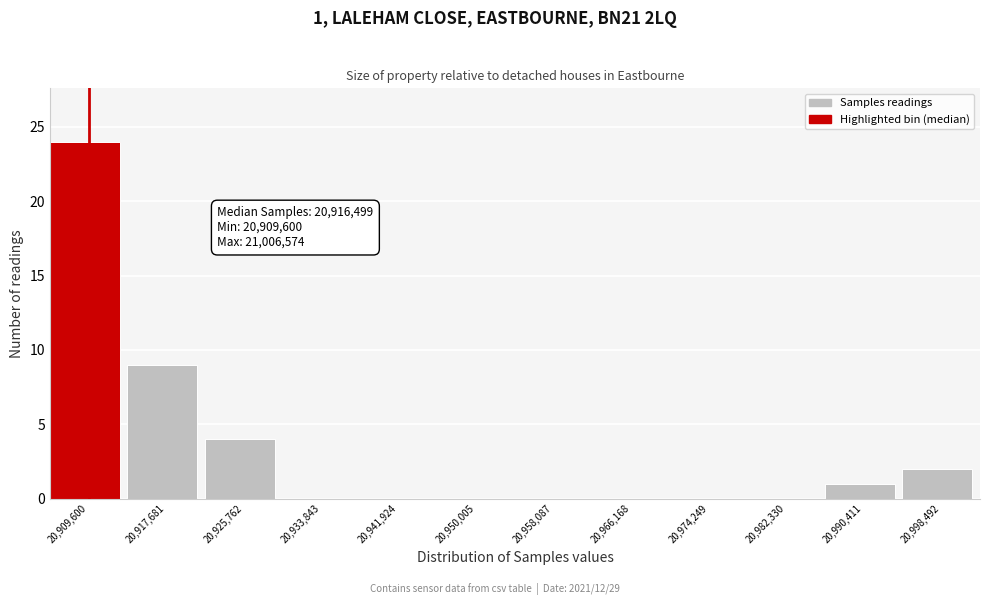

Reading right to left, list all the values displayed in this chart.

20,998,492=2	20,990,411=1	20,982,330=0	20,974,249=0	20,966,168=0	20,958,087=0	20,950,005=0	20,941,924=0	20,933,843=0	20,925,762=4	20,917,681=9	20,909,600=24